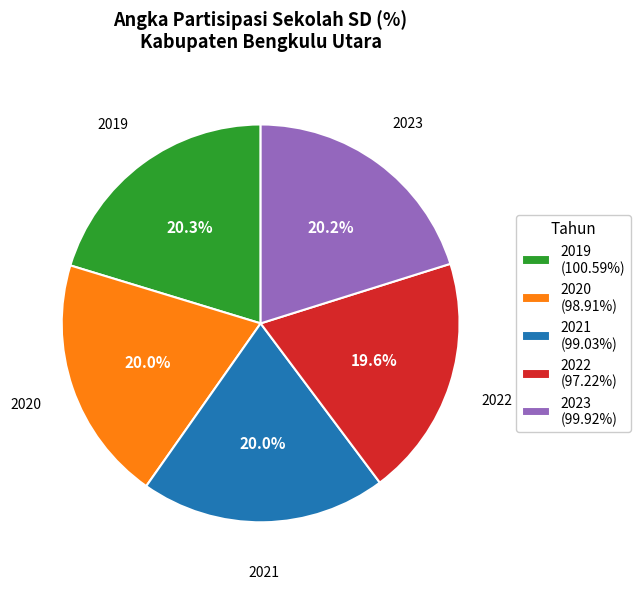

How many segments does this pie chart have?

5